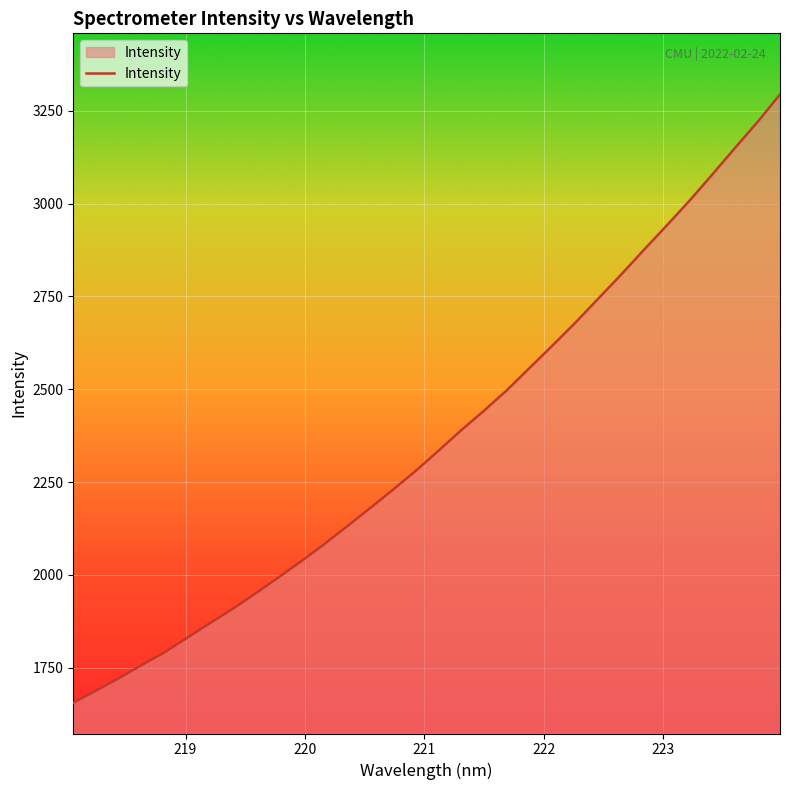

What is the difference between the maximum and minimum values?

1639.0